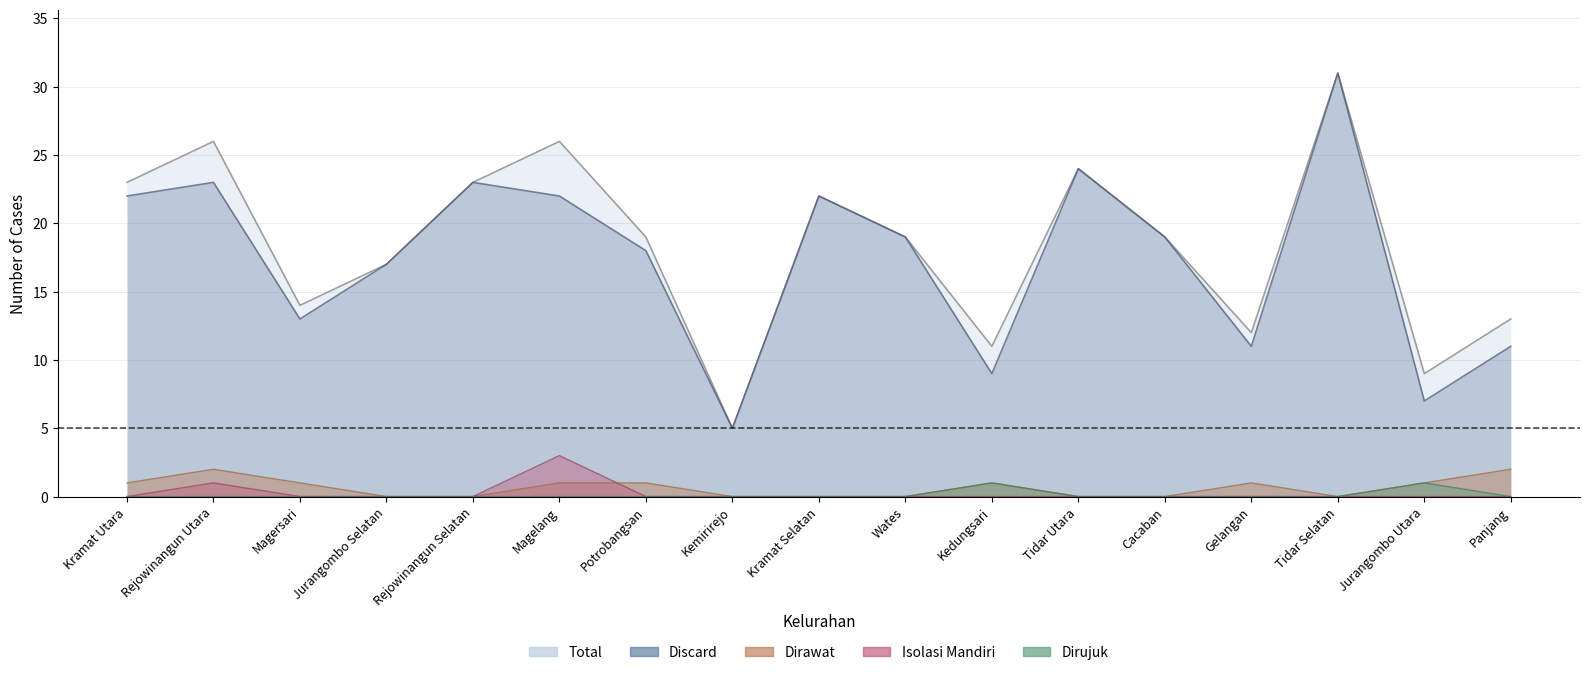

What is the highest value of the Dirawat series?

2